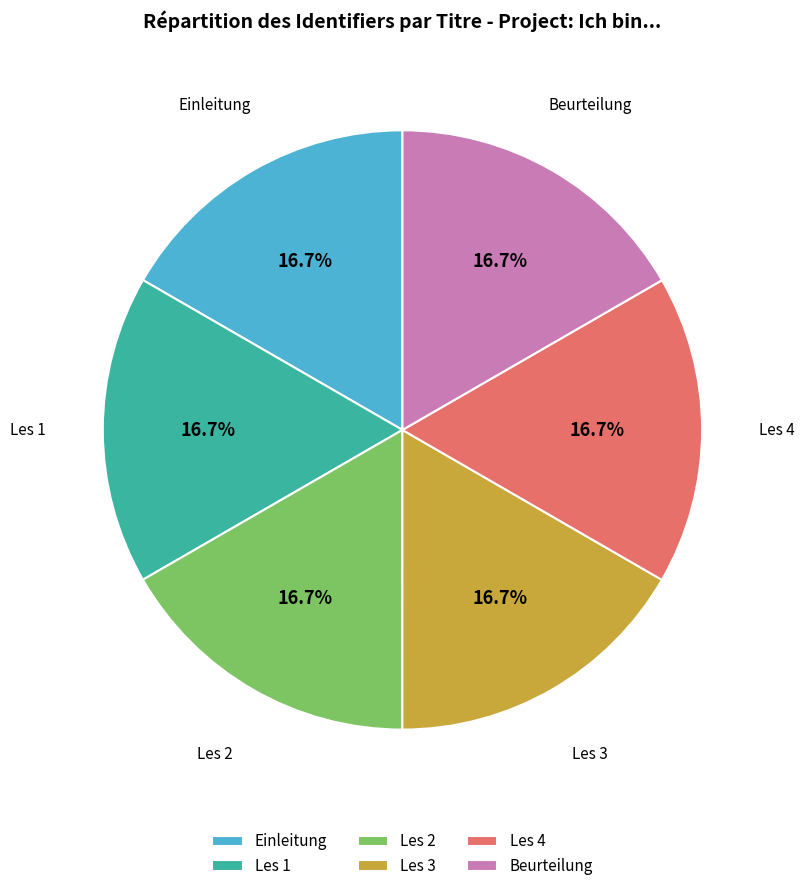

Does any single category account for the majority?

No